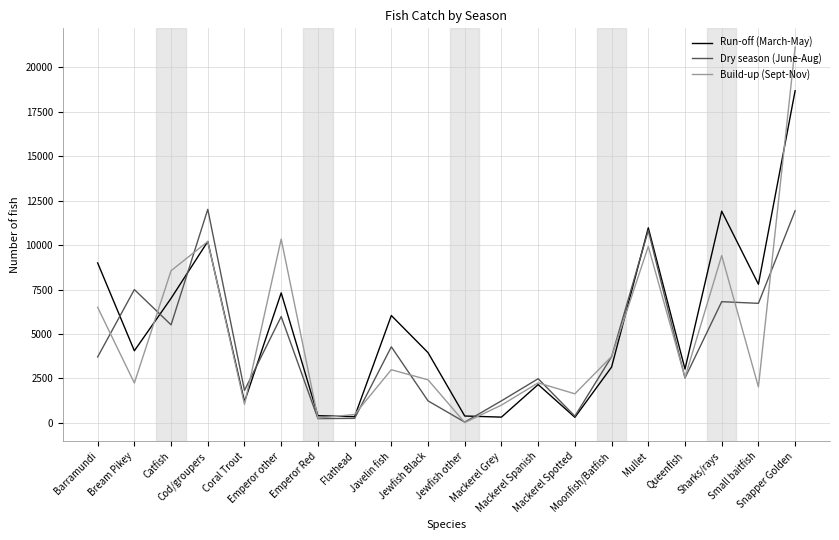

What is the maximum value shown in the chart?

21138